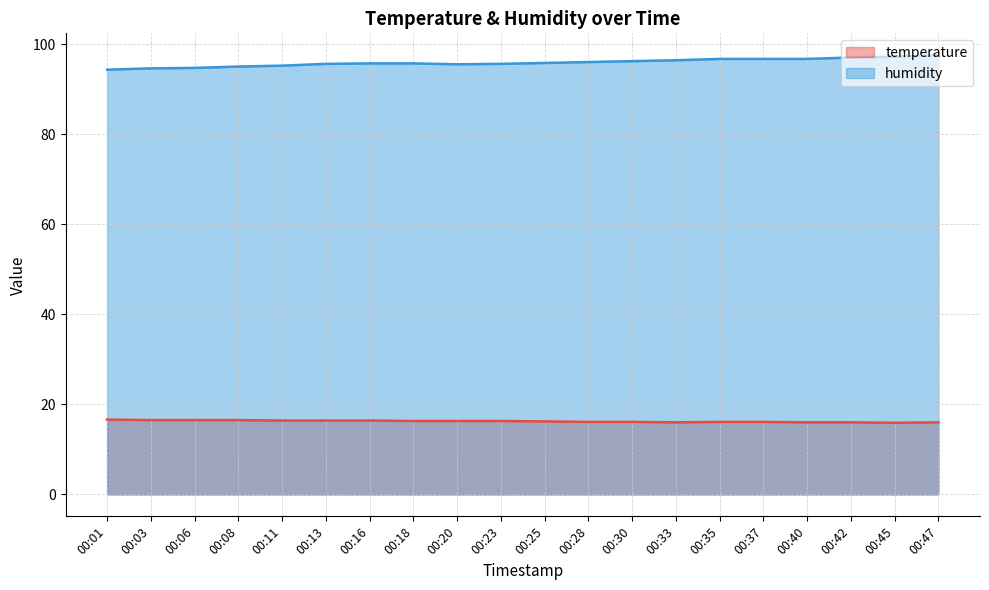

List the series in order of their peak value, lowest first.

temperature, humidity